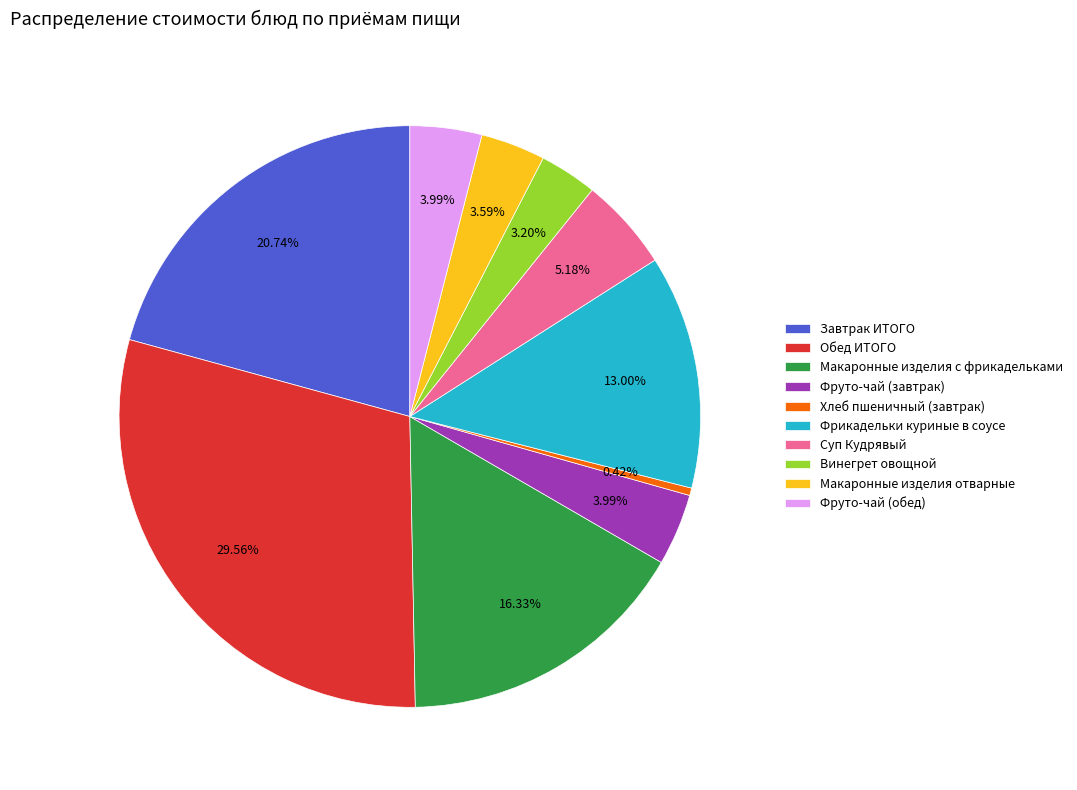

How many segments does this pie chart have?

10